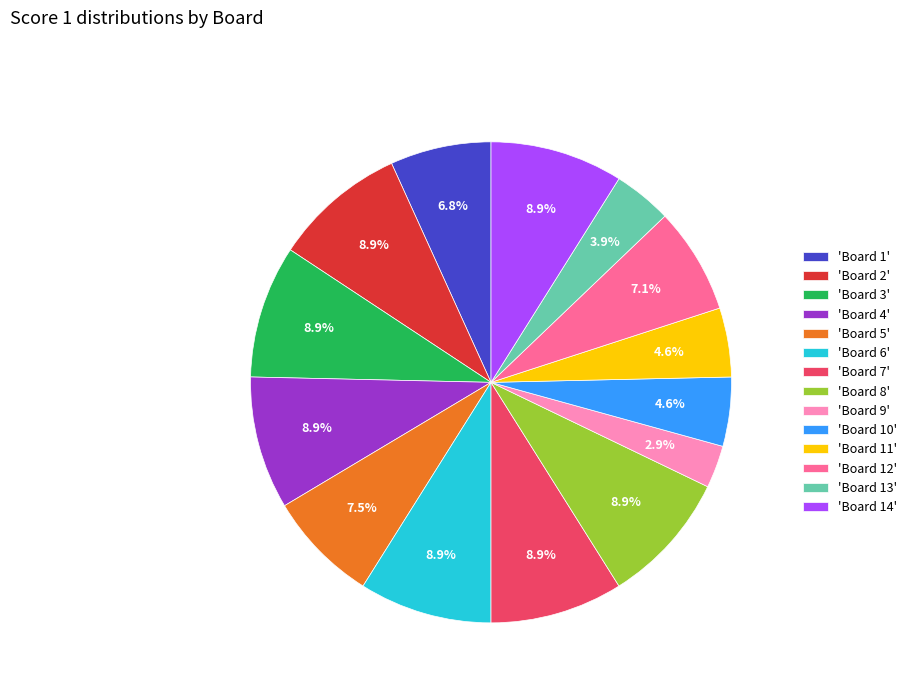

Is there a majority slice in this chart?

No